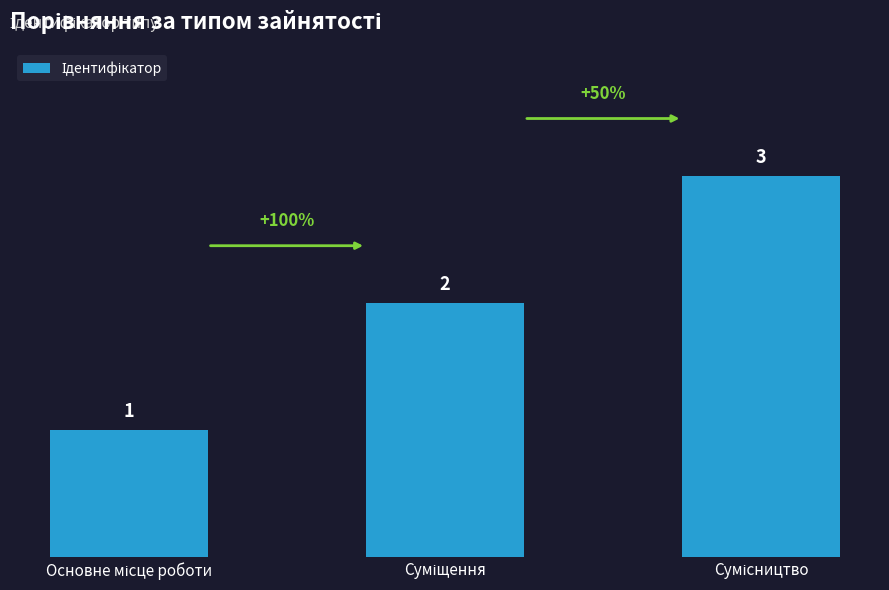

Count the values in the range 1 to 3.

3